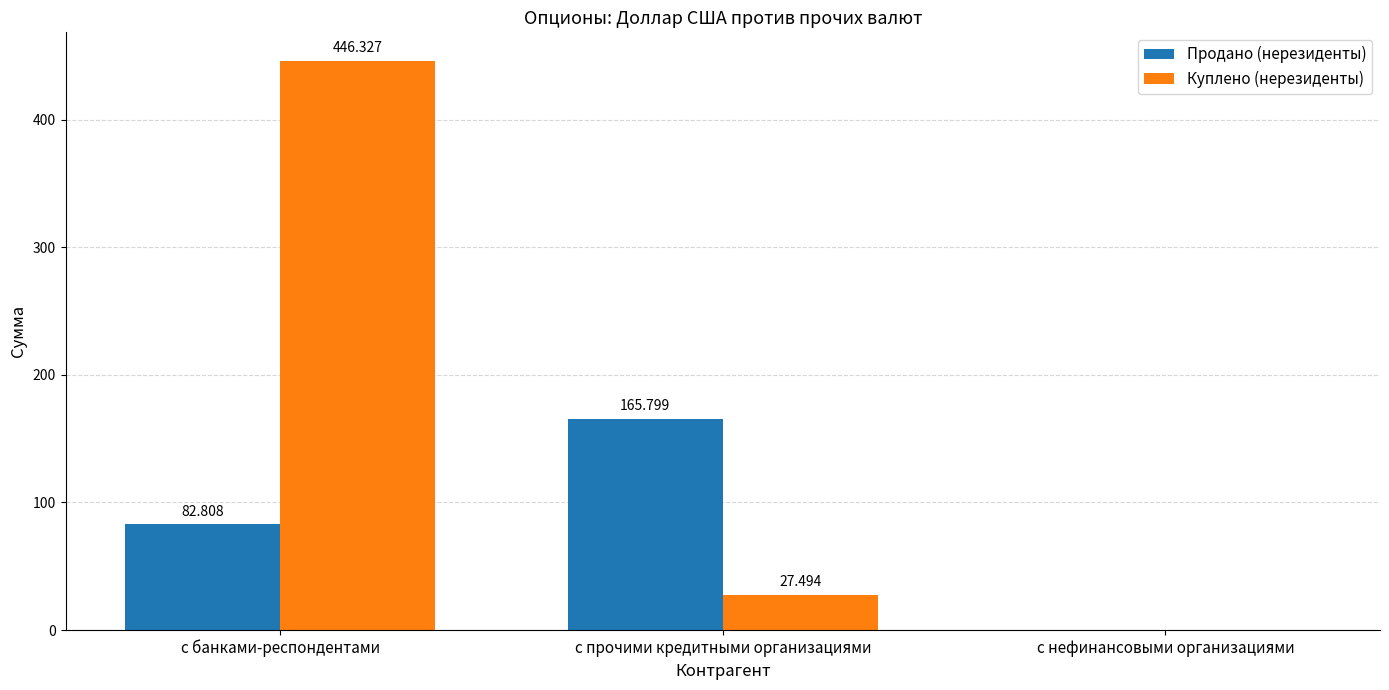

How many values in Куплено (нерезиденты) are above zero?

2